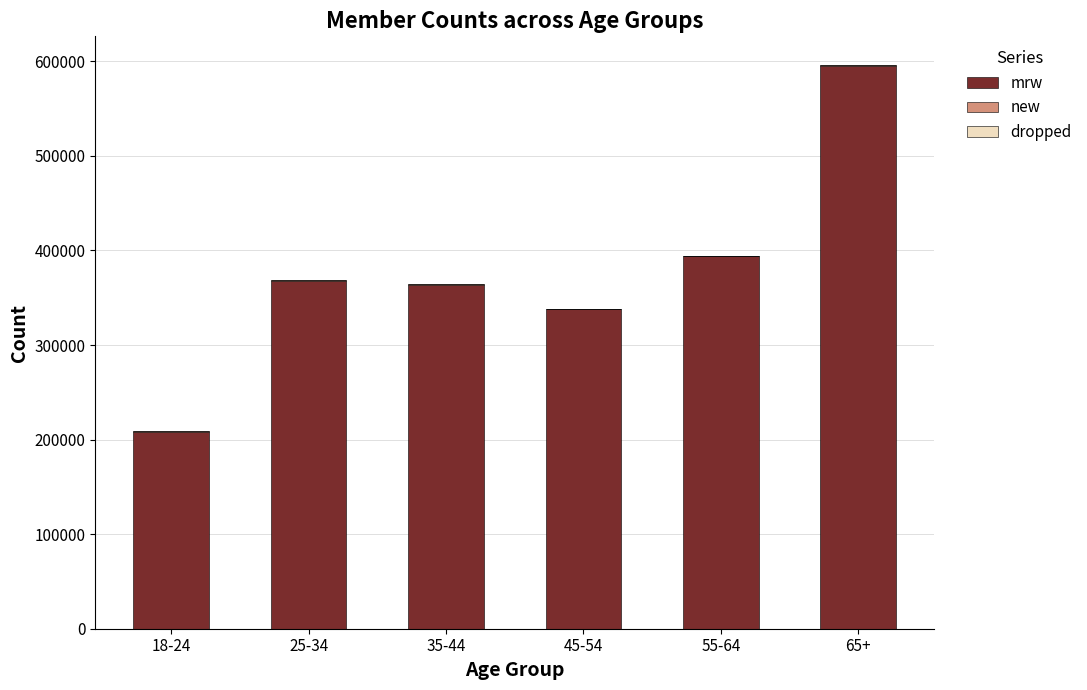

Count the number of categories in the chart.

6